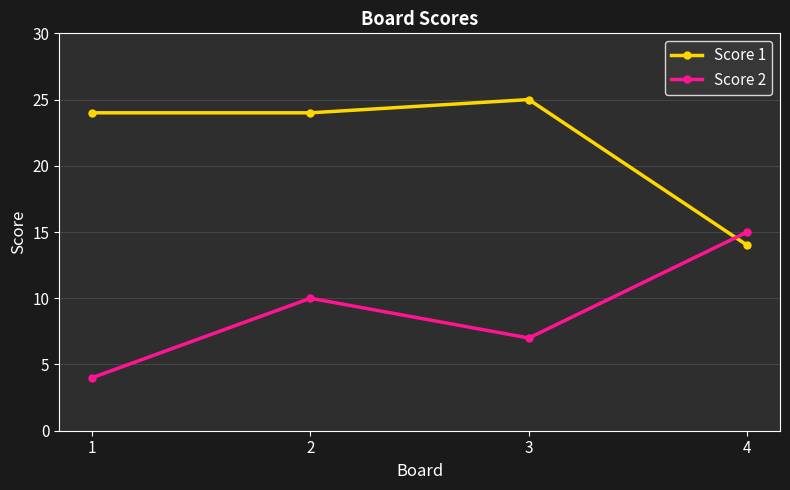

Between 2 and 4, which series saw the biggest shift?

Score 1